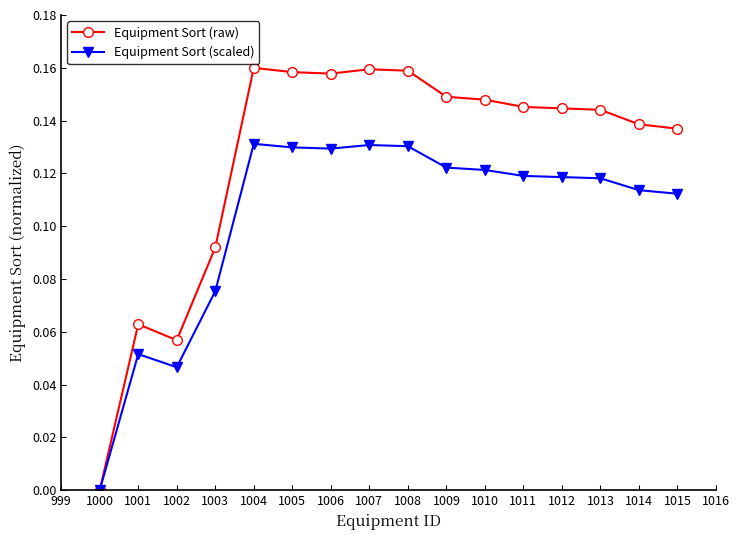

Is it true that Equipment Sort (scaled) equals 0.2 at 1007?

False